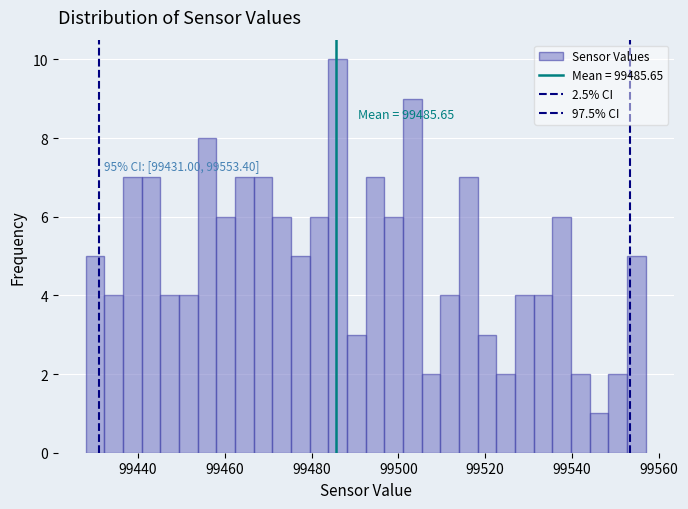

Read against the x-axis, roughly where is the centre of the tallest bar?

99486